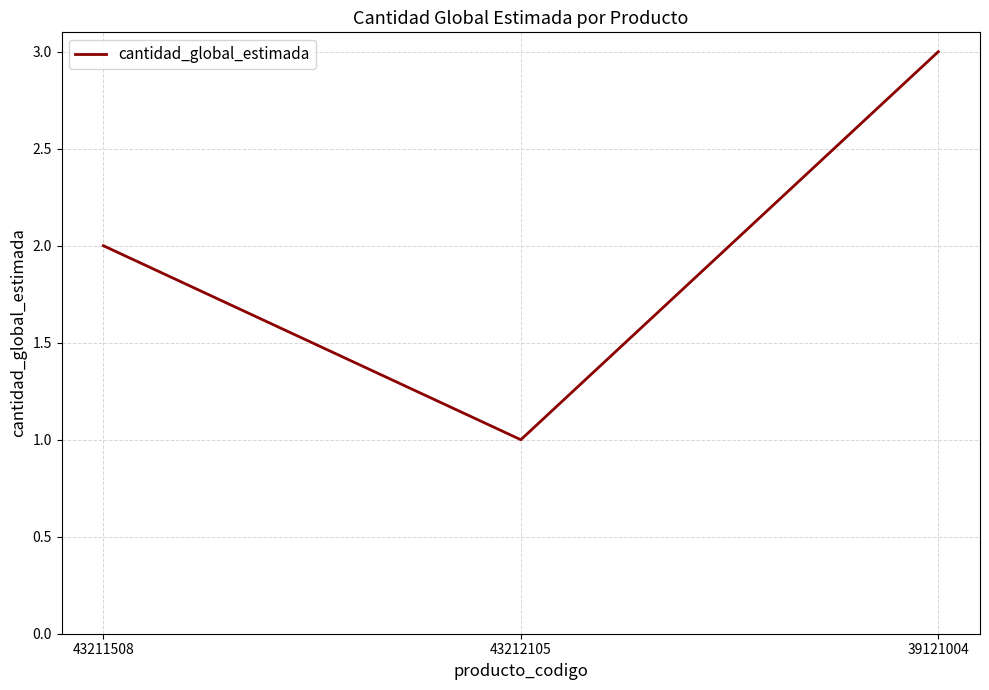

Reading right to left, list all the values displayed in this chart.

3	1	2